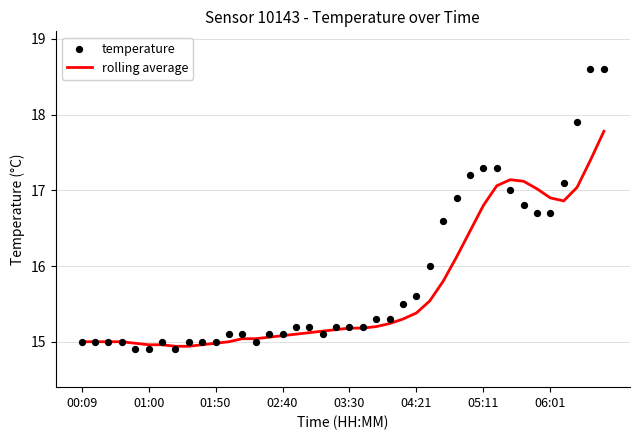

What is the total value across all series at 14?

30.2